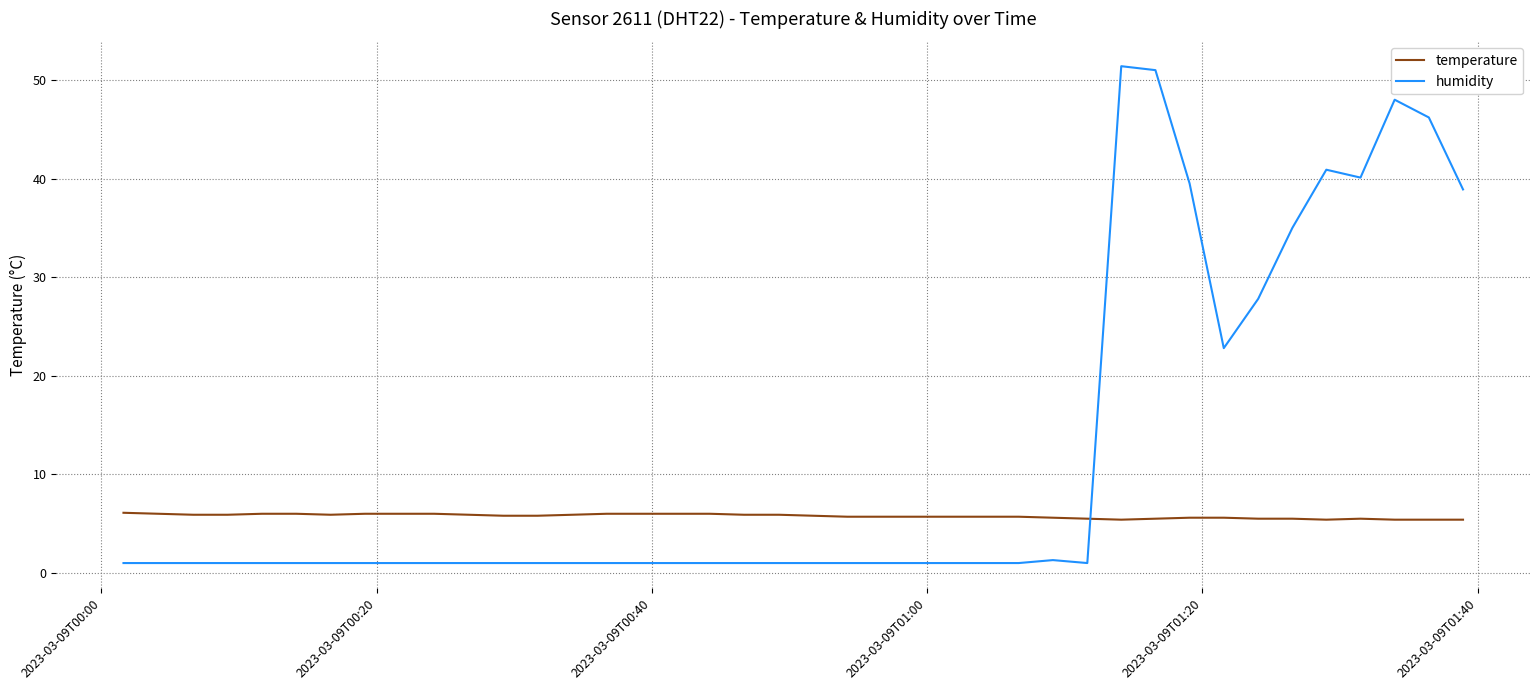

What is the highest value of the temperature series?

6.1